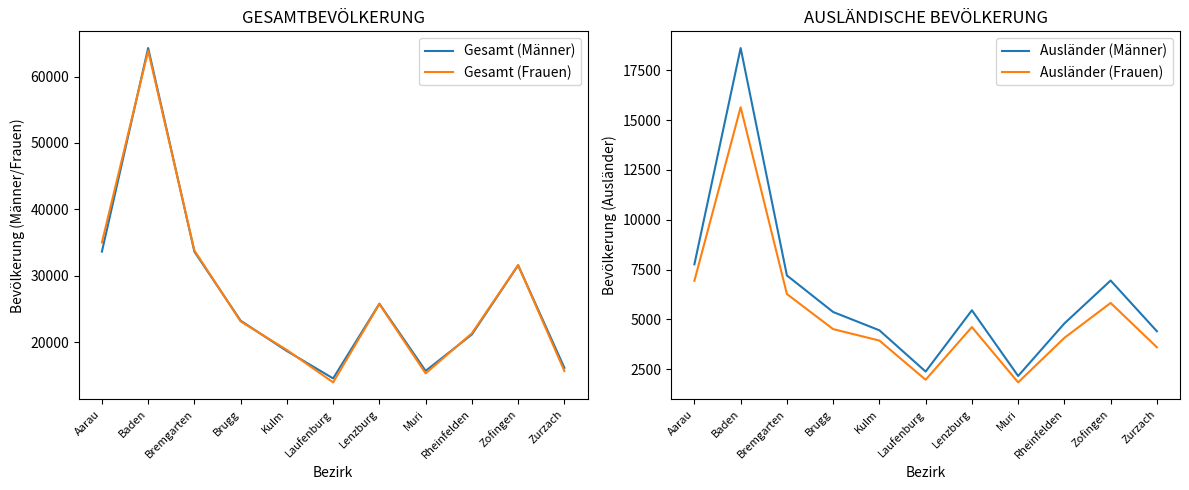

What is the difference between the maximum and minimum values in the Ausländer (Frauen) series?

13810